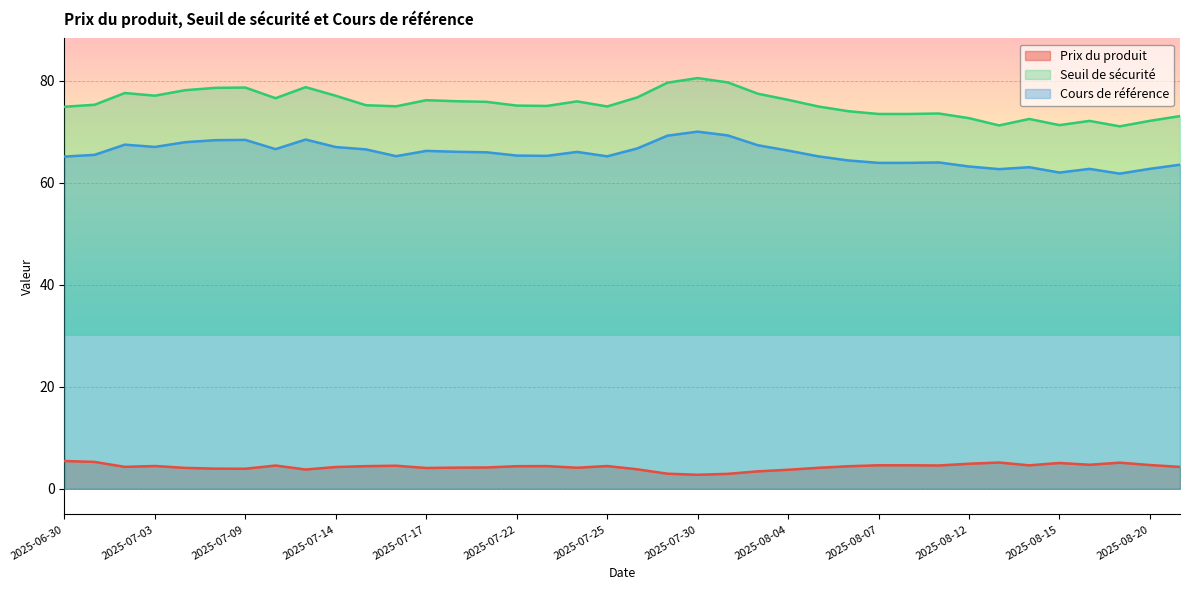

What is the label of the 6th point from the left?

2025-07-08